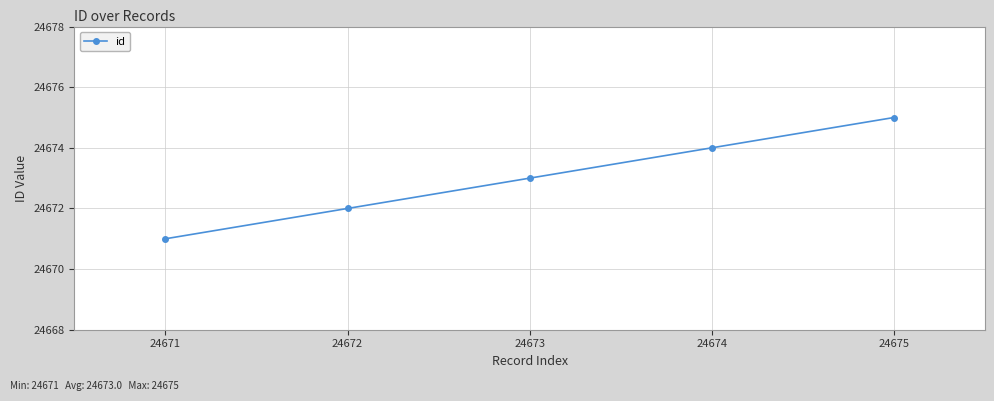

True or false: the data has more than 2 interior local peaks.

False